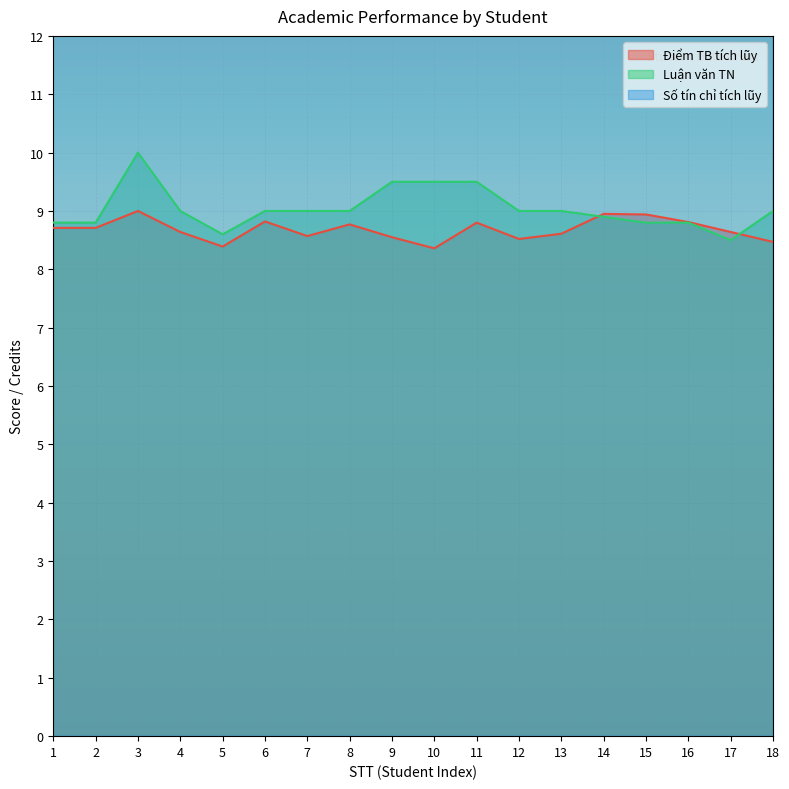

The value of Điểm TB tích lũy at 7 is 11.4. True or false?

False